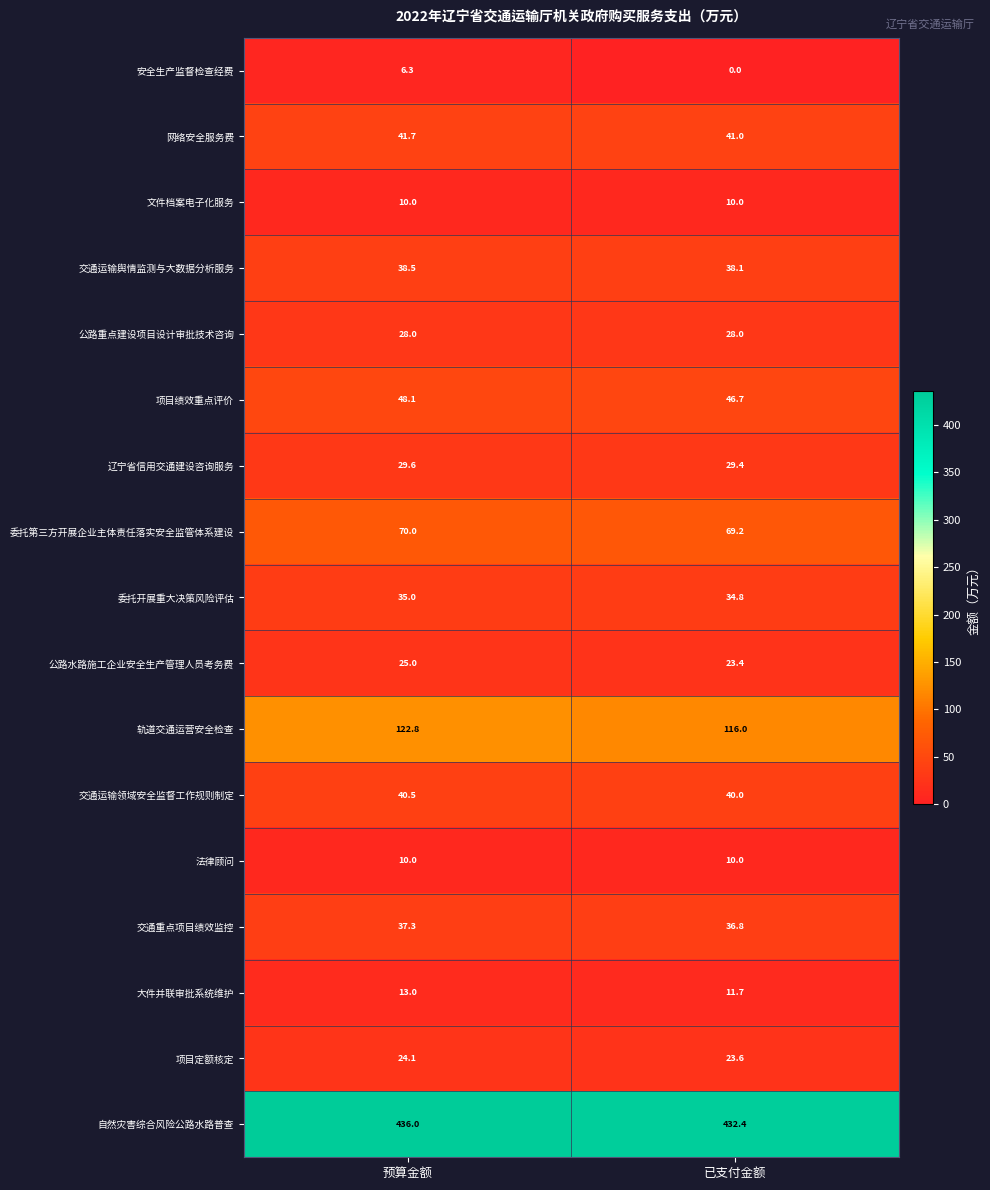

What is the minimum value for 公路水路施工企业安全生产管理人员考务费?

23.4